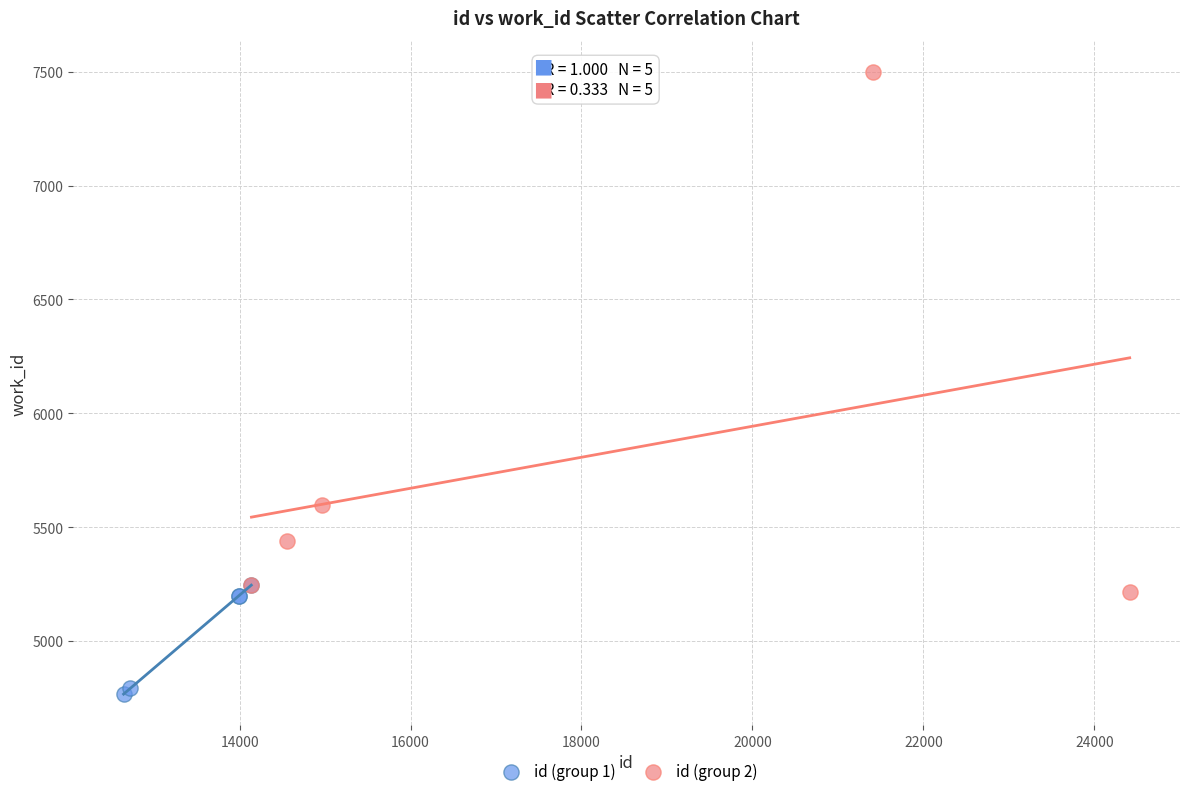

Which series contains the highest Y value?

id (group 2)